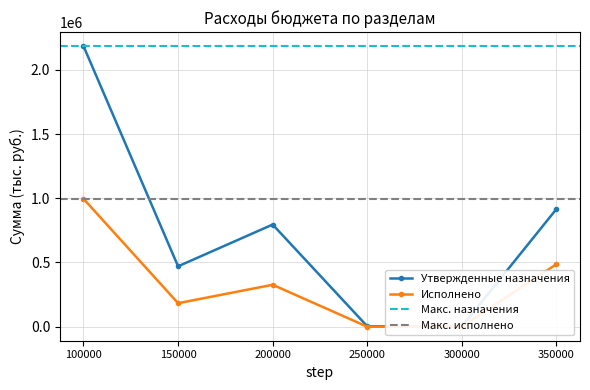

List the series in order of their overall mean, highest first.

Утвержденные назначения, Исполнено